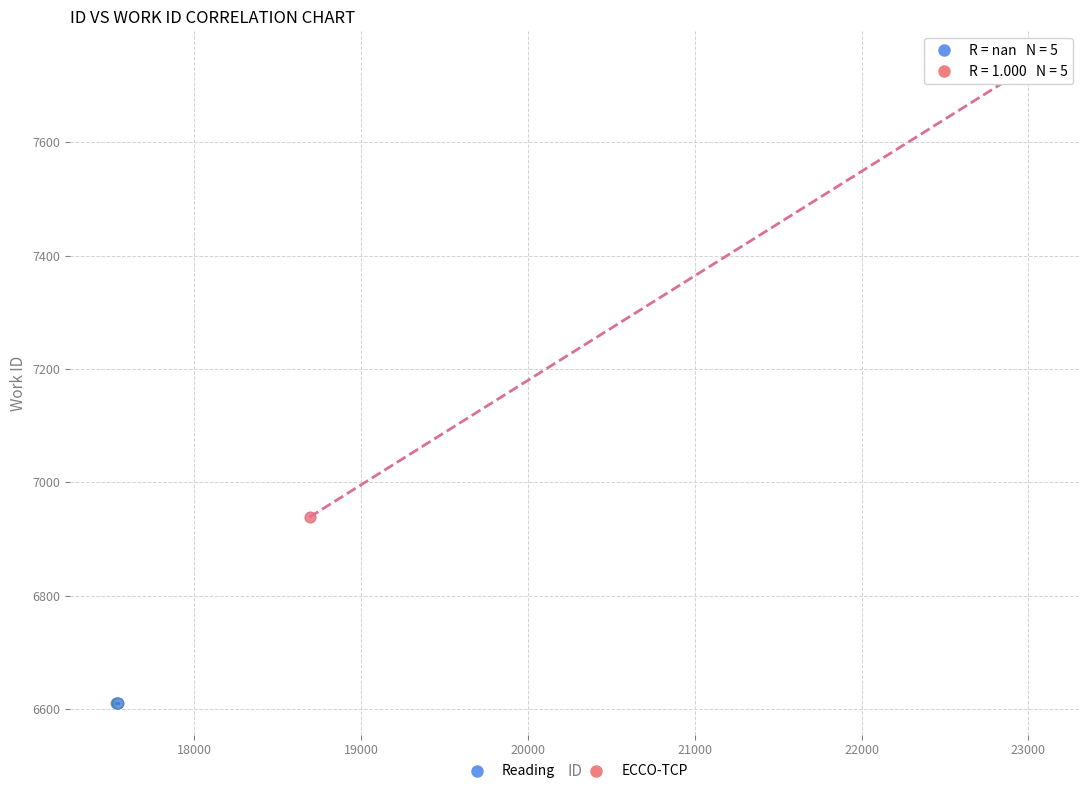

Which series contains the lowest Y value?

Reading